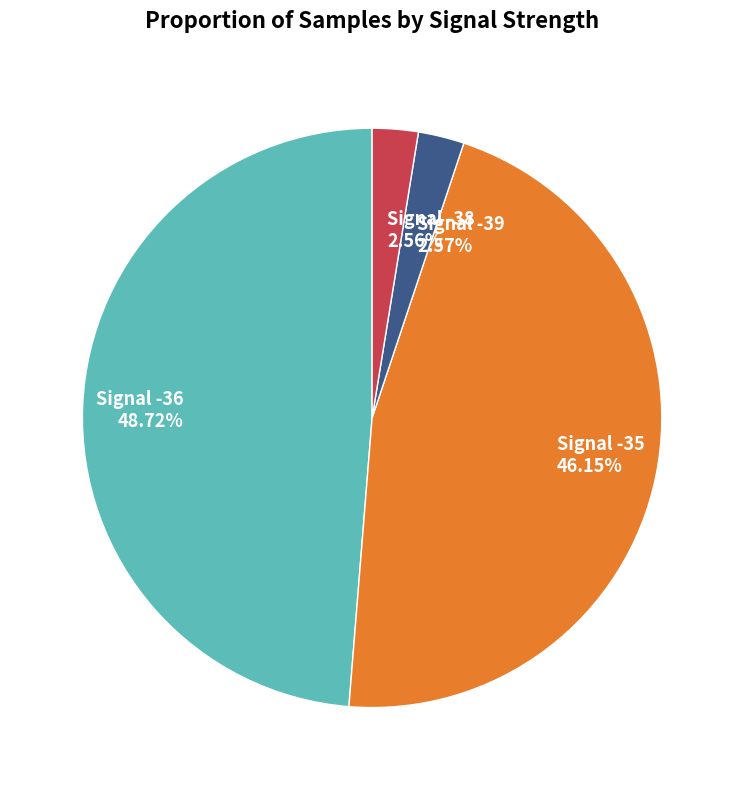

How many slices are in this pie chart?

4